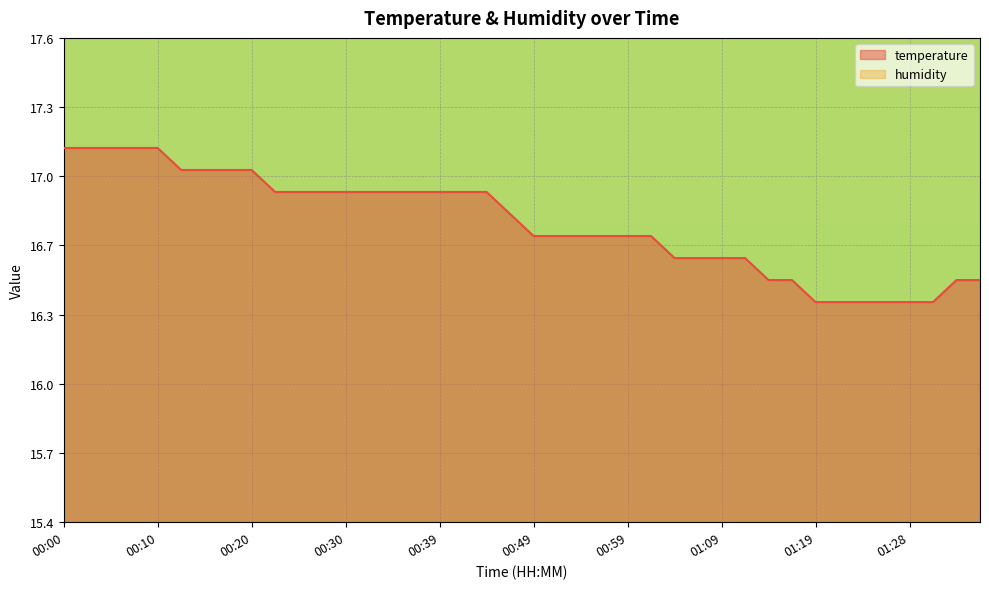

Which category has the highest value across all series?

00:00